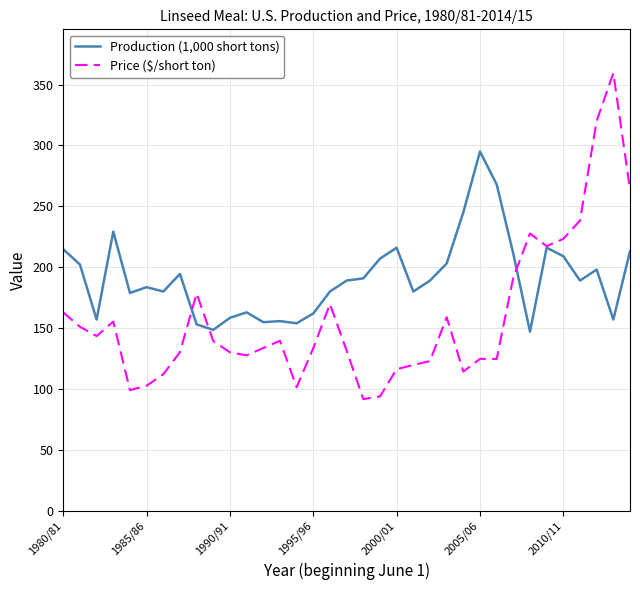

How many lines are shown in the chart?

2